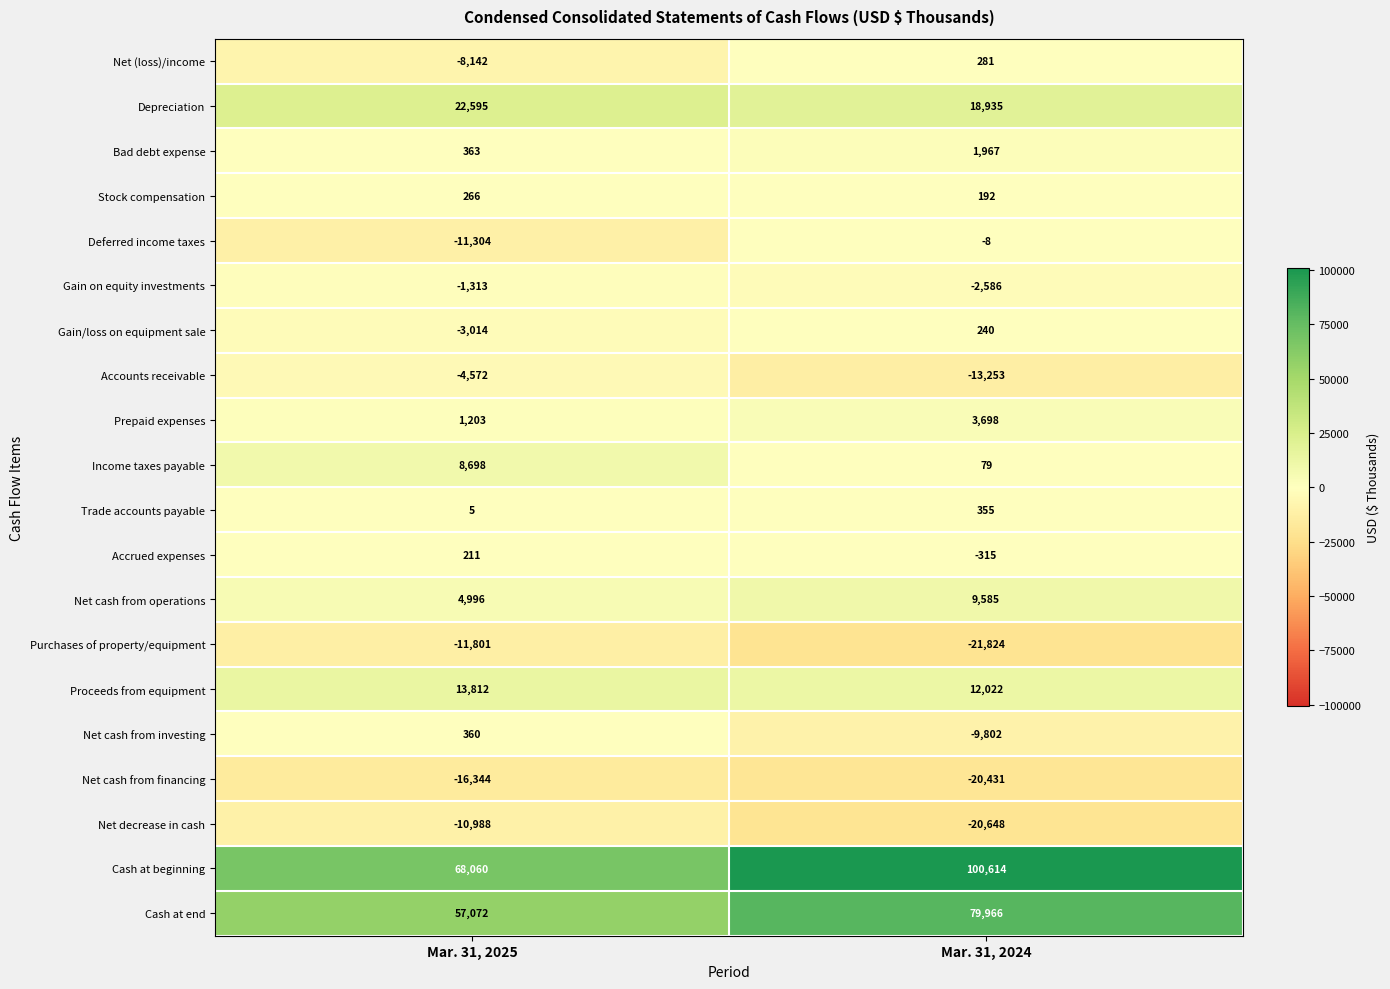

What value does the Prepaid expenses series have at Mar. 31, 2024, to the nearest 100?

3700